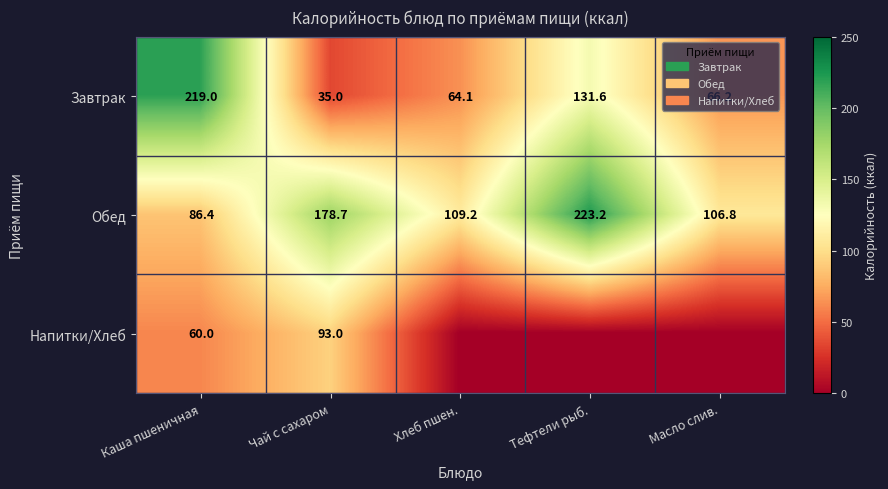

At which category is the sum across all series the highest?

Каша пшеничная